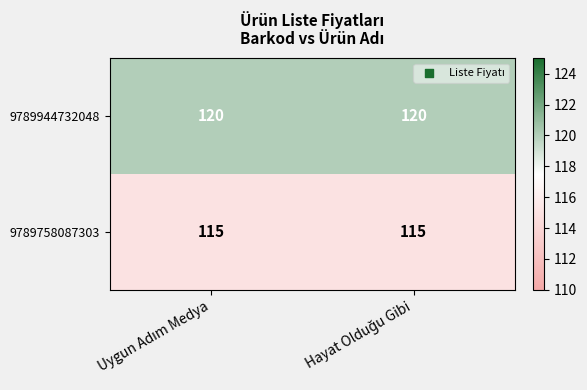

What is the lowest value of the 9789944732048 series?

120